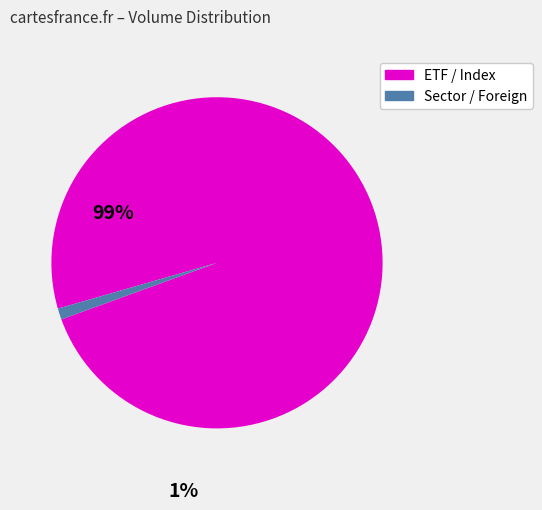

Count the number of slices in the pie.

2